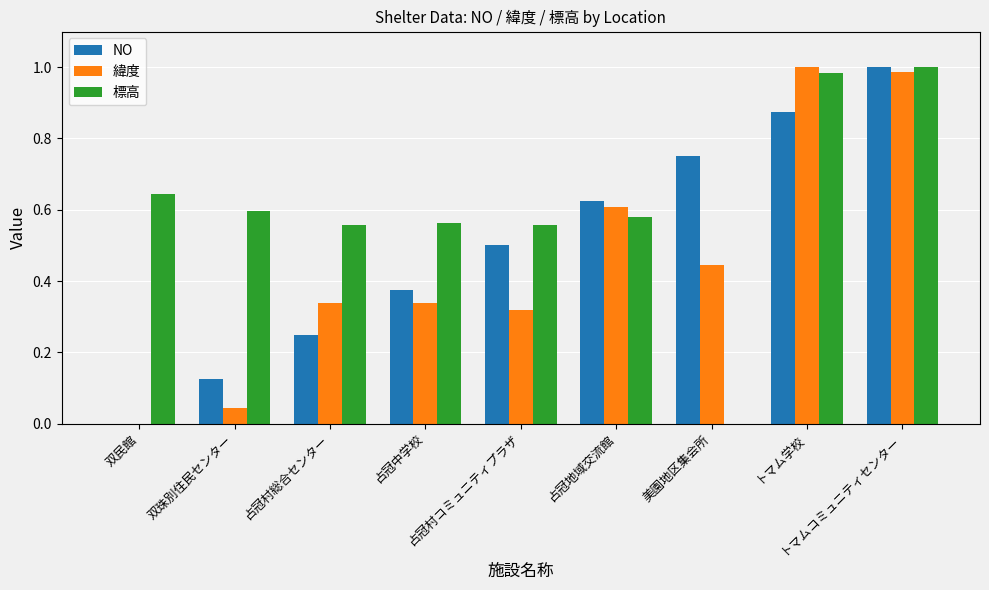

What is the sum of all 標高 values?

5.5